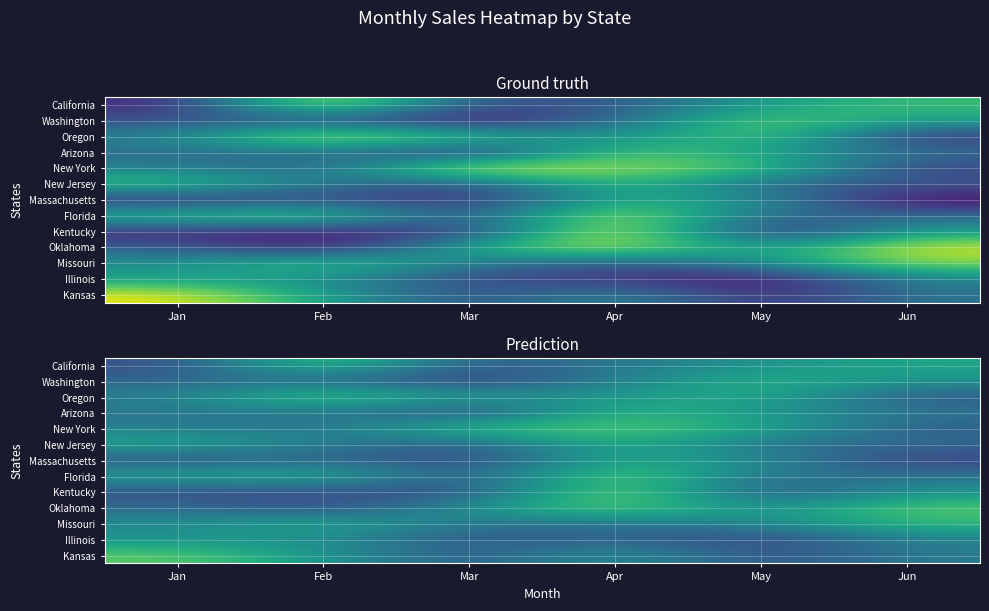

True or false: Florida has a value of 629.2 at May.

False